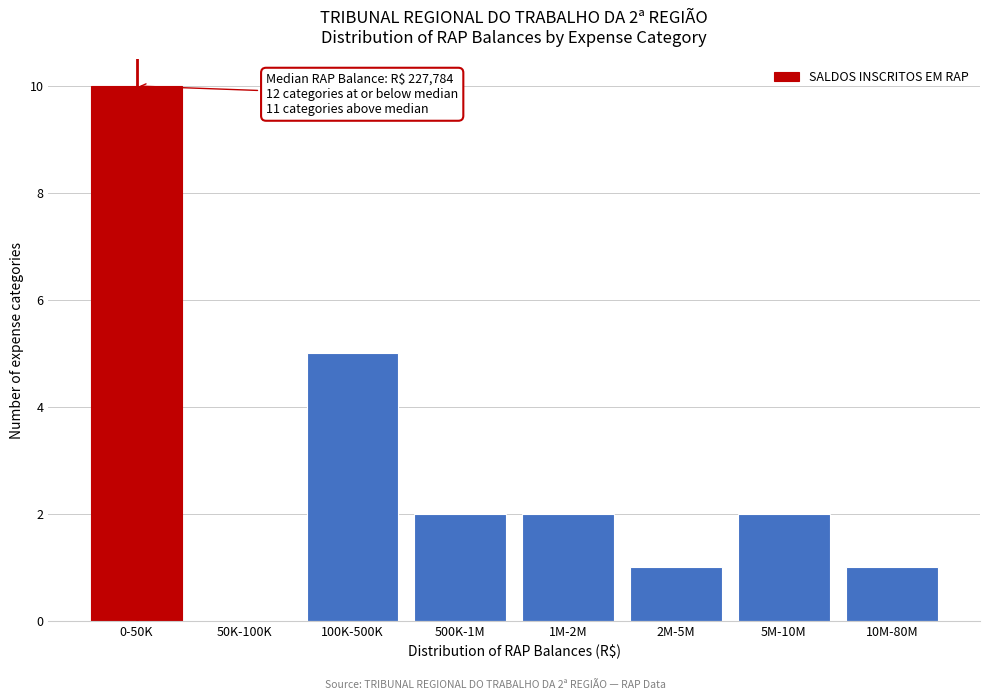

Reading left to right, what are all the values shown in this chart?

0-50K=10	50K-100K=0	100K-500K=5	500K-1M=2	1M-2M=2	2M-5M=1	5M-10M=2	10M-80M=1